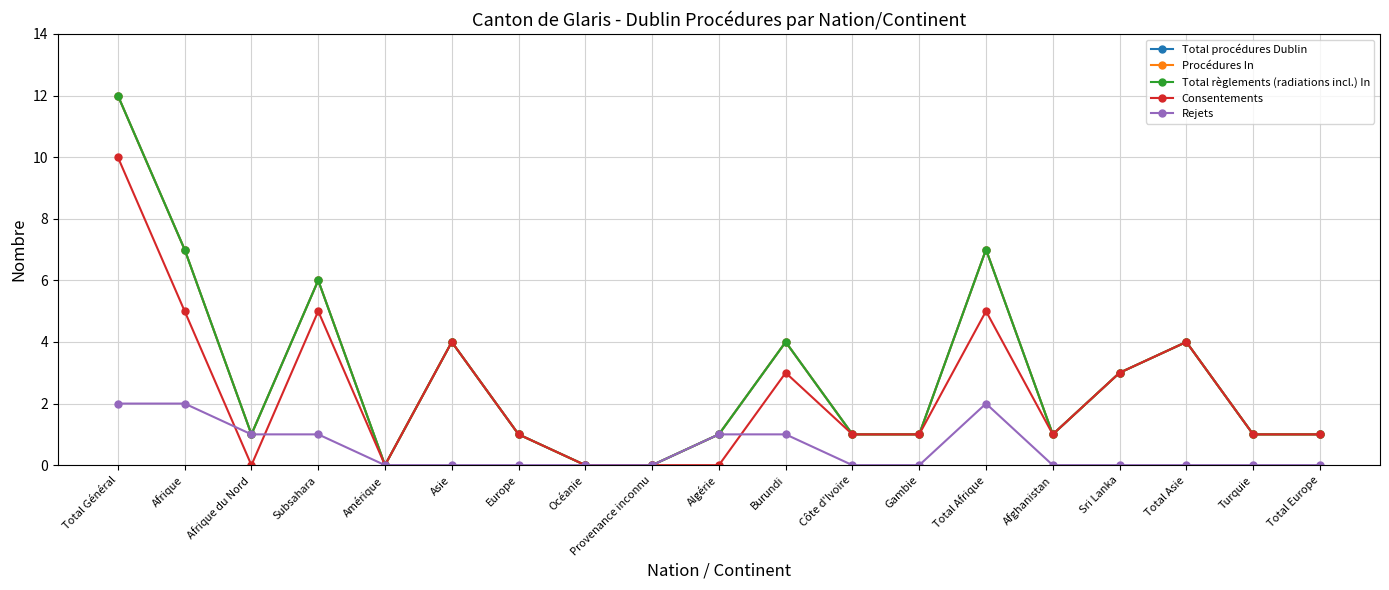

At how many categories does at least one series exceed 10?

1